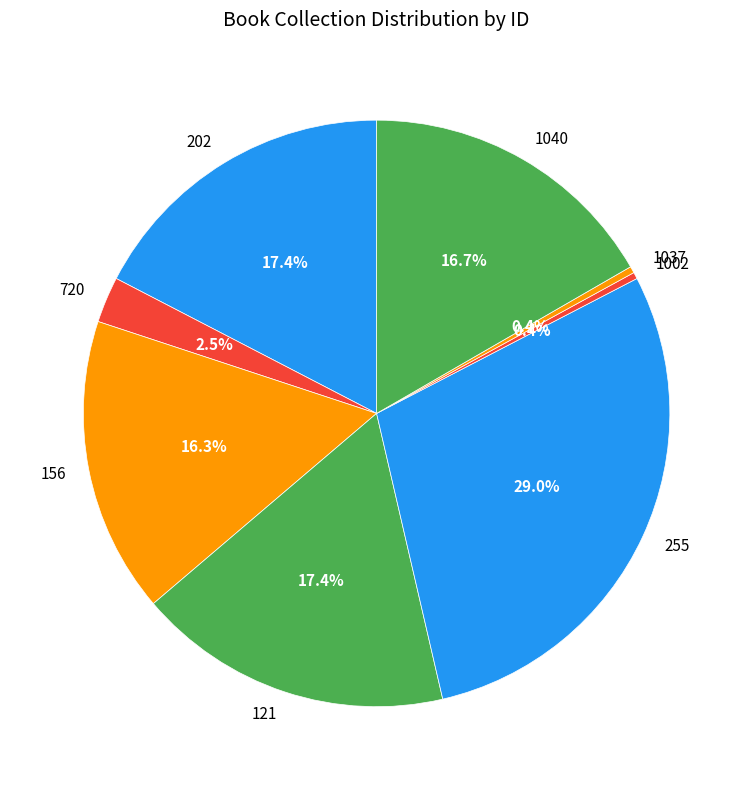

To the nearest percent, what is the difference between the 1037 and 720 slice percentages?

2%